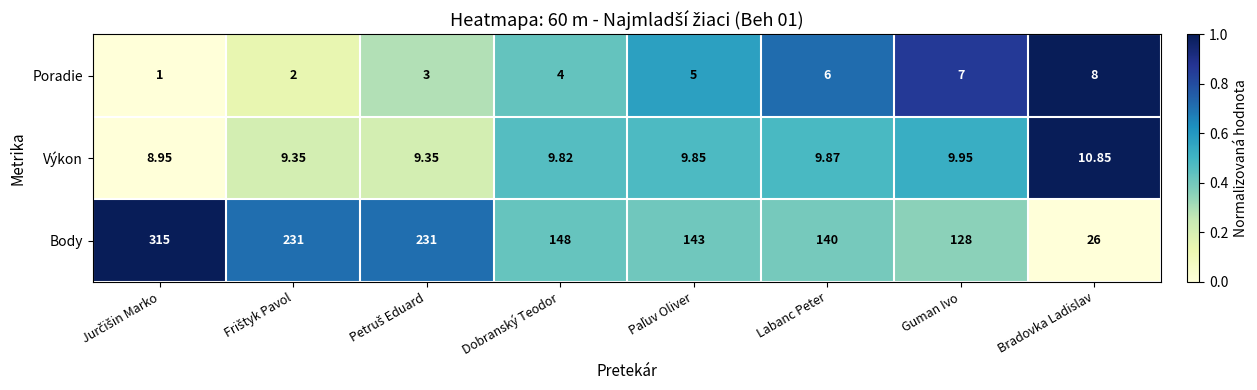

Which series has the largest range (max minus min)?

Body